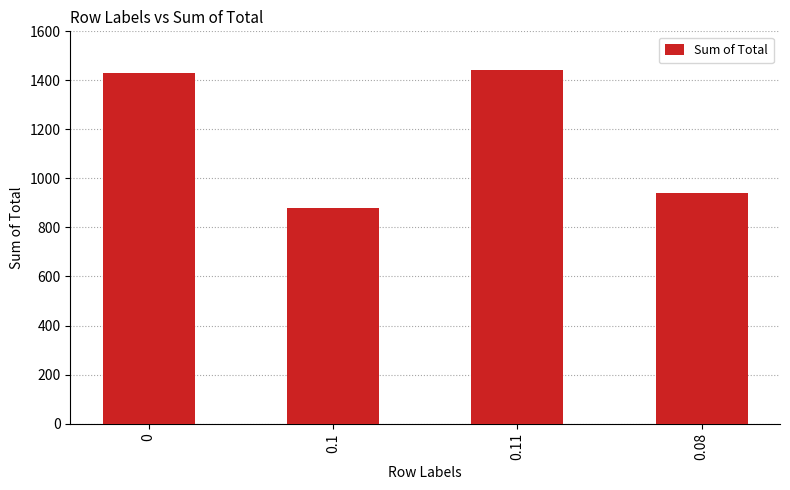

The value at 0 is 1430.0. True or false?

True